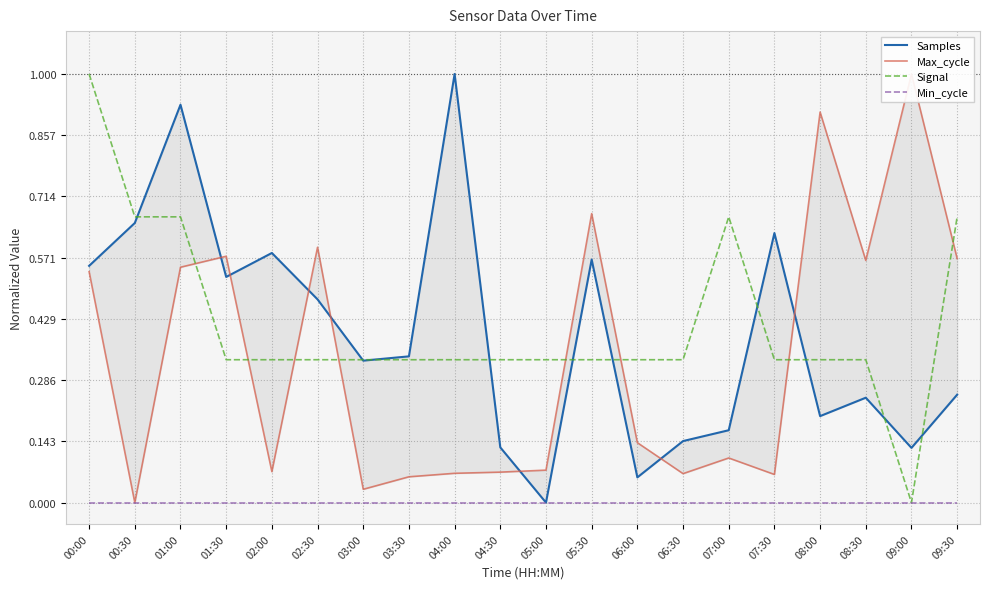

What value does the Max_cycle series have at 06:30?

0.1